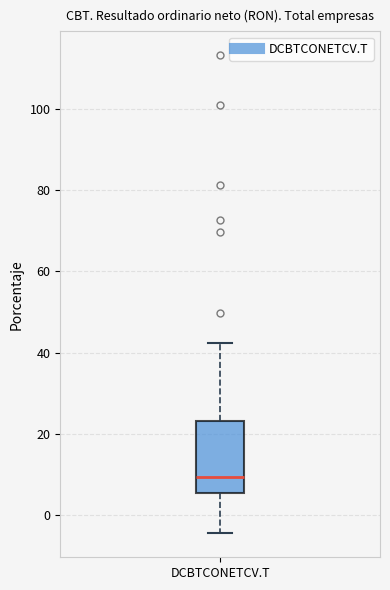

Where does the lower whisker of the box for DCBTCONETCV.T end on the y-axis? The values are not printed on the chart, so give them approximately, as read against the axis.

-4